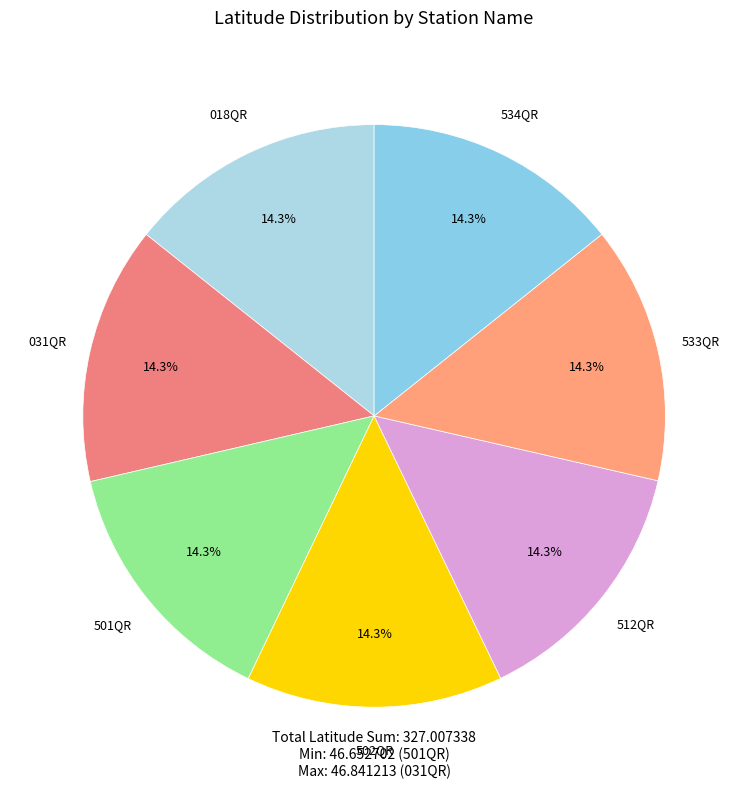

Does 512QR represent more than half of the total?

No